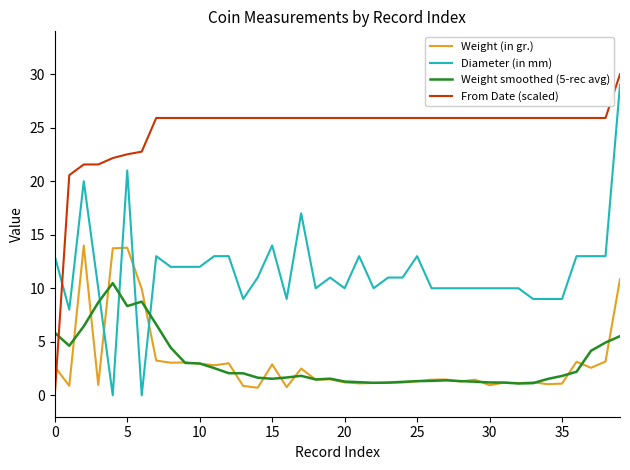

What is the maximum value for Weight (in gr.)?

14.0